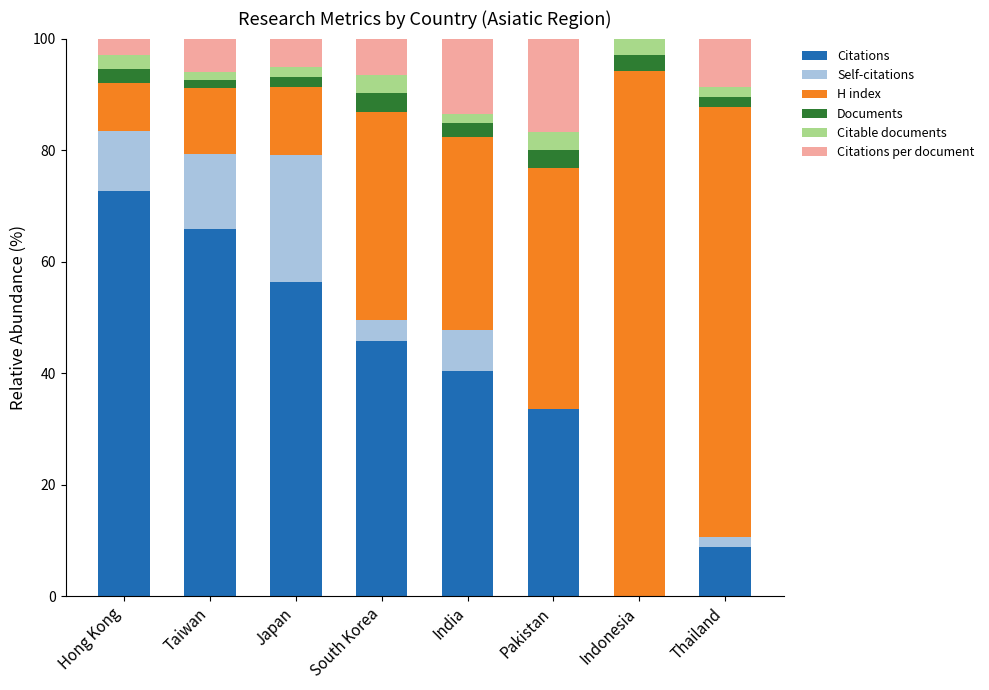

What is the average value of the Citations series?

40.4